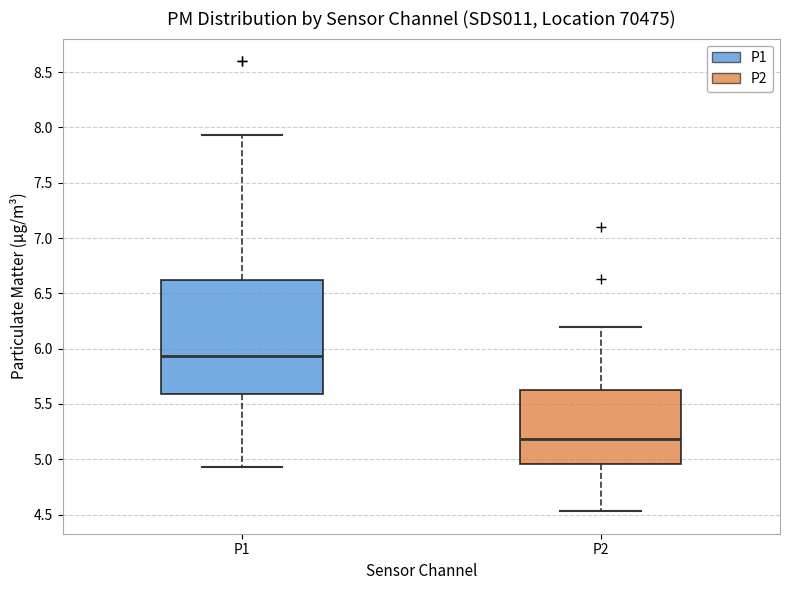

Where does the median line of the box for P1 sit on the y-axis? The values are not printed on the chart, so give them approximately, as read against the axis.

5.95